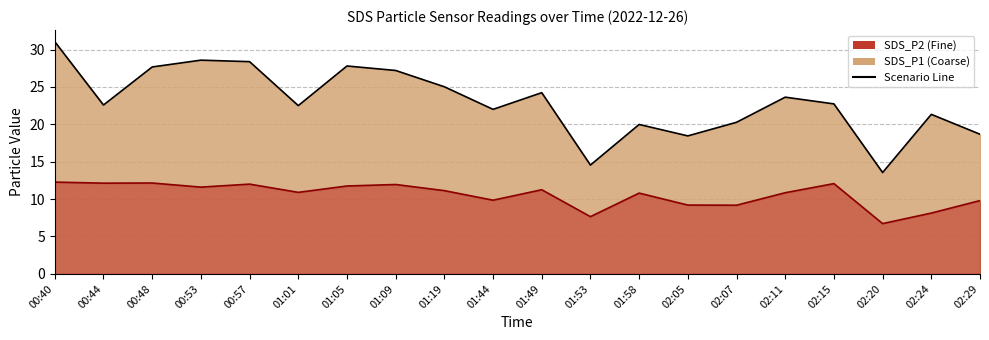

List the series in order of their peak value, highest first.

SDS_P1, SDS_P2